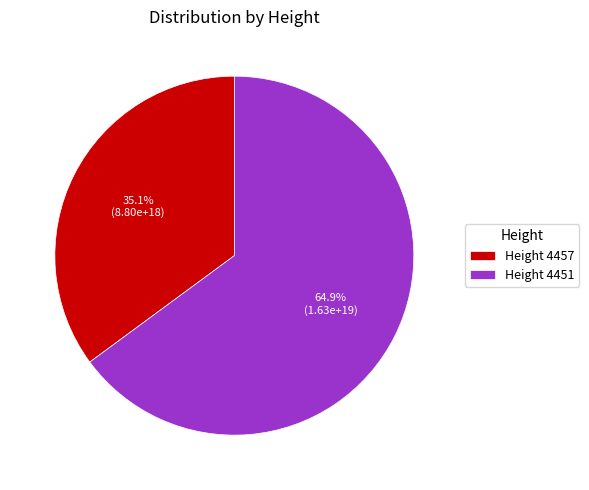

Approximately how many times larger is the value at Height 4451 compared to Height 4457?

1.8